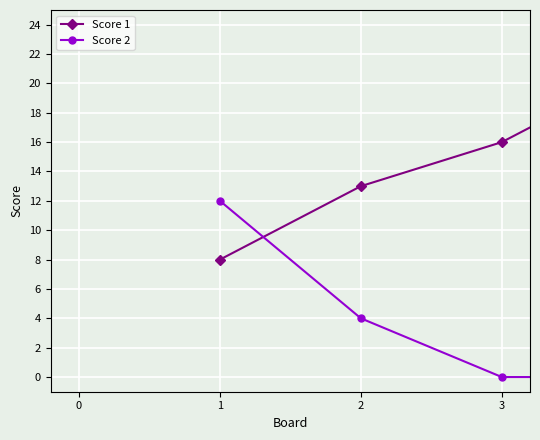

What is the sum of all Score 2 values?

16